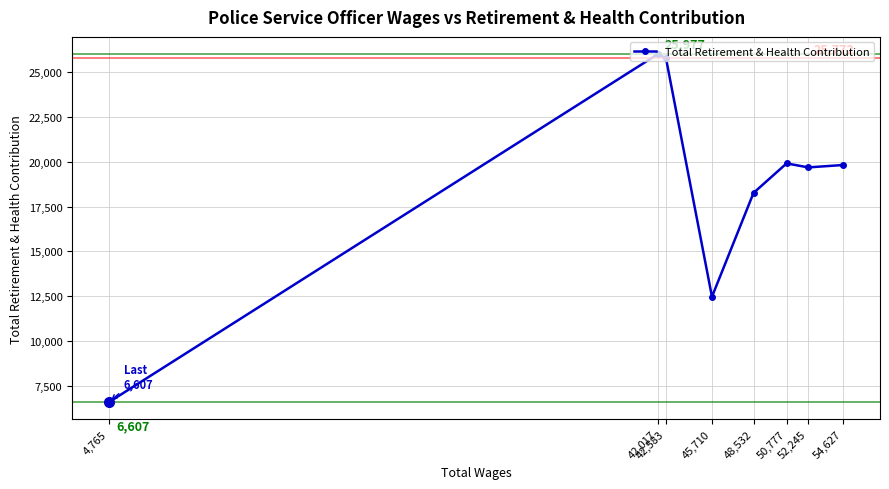

Is it true that the value at 50,777 is 19900?

True